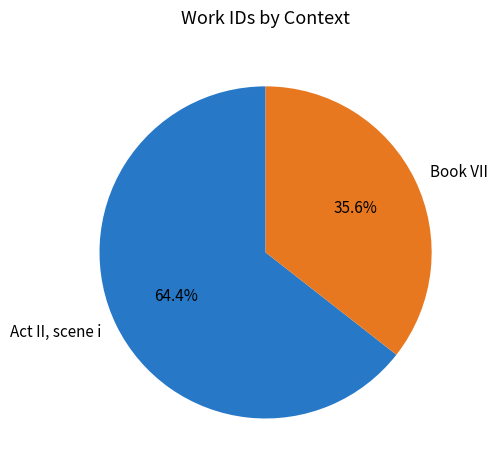

To the nearest percent, what is the average slice percentage?

50%